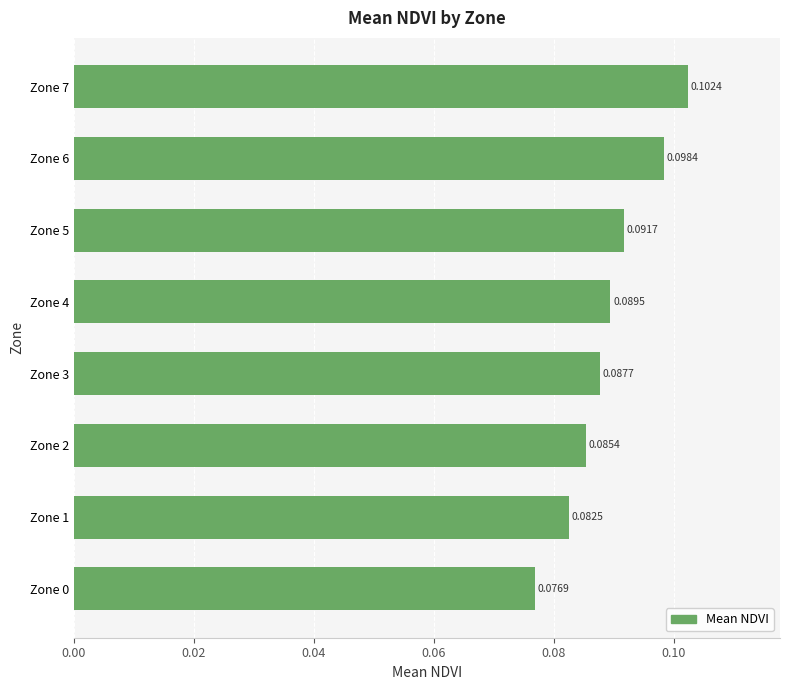

What is the sum of all values?

0.7